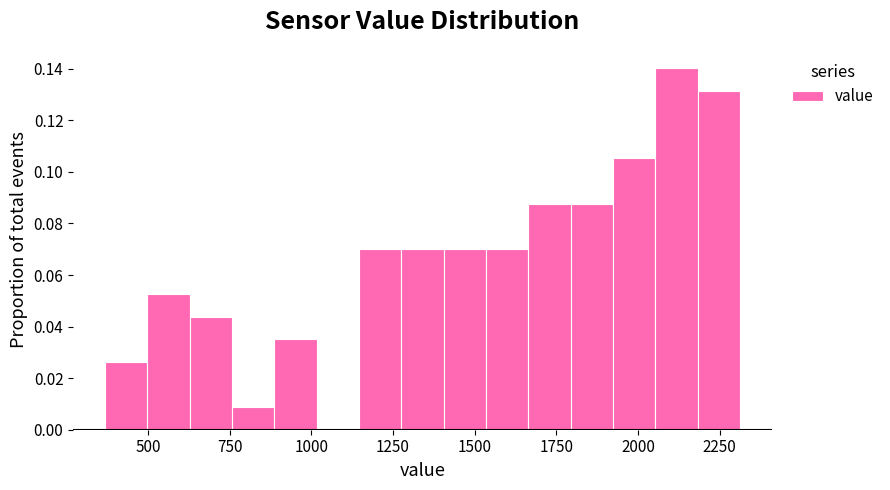

Around what value on the x-axis is the tallest bar? Give the approximate position of its centre, as read against the axis.

2100